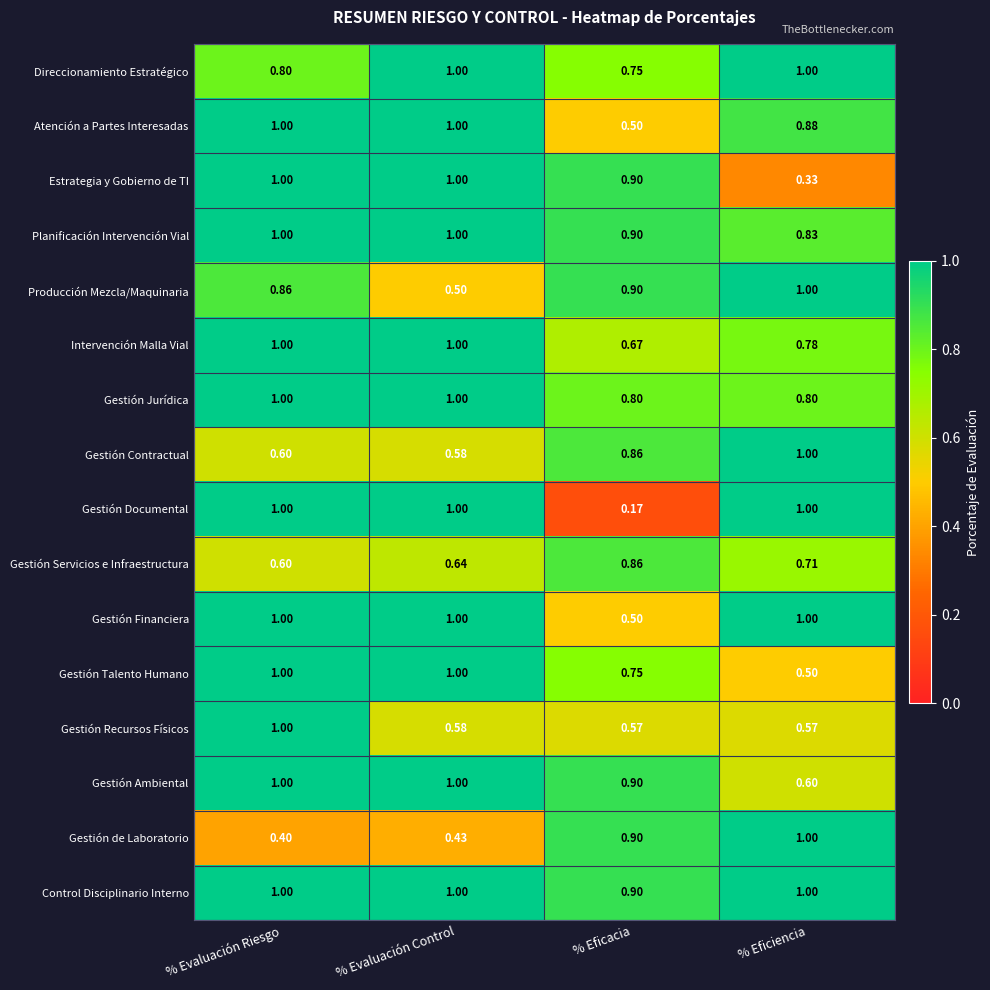

Which series has the widest spread of values?

Gestión Documental